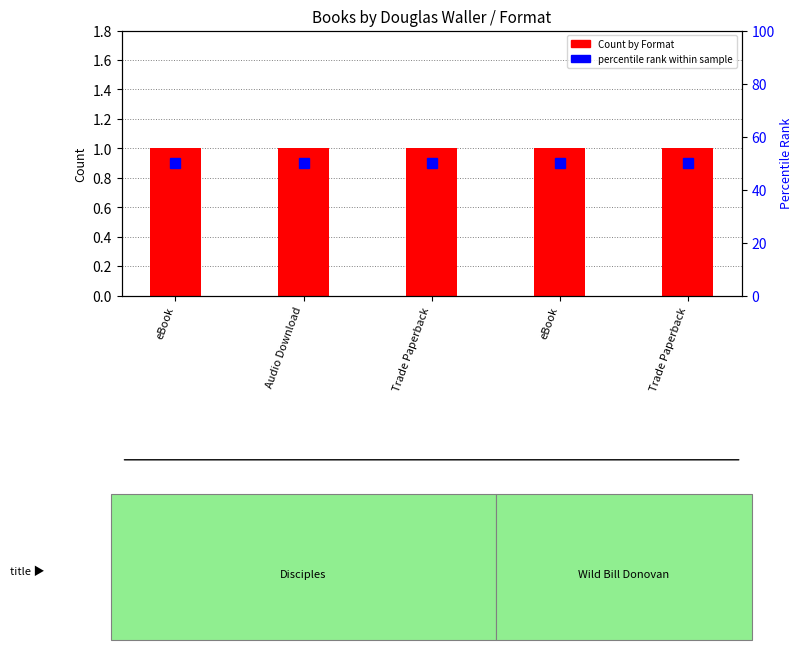

Which label corresponds to the smallest value in the chart?

eBook